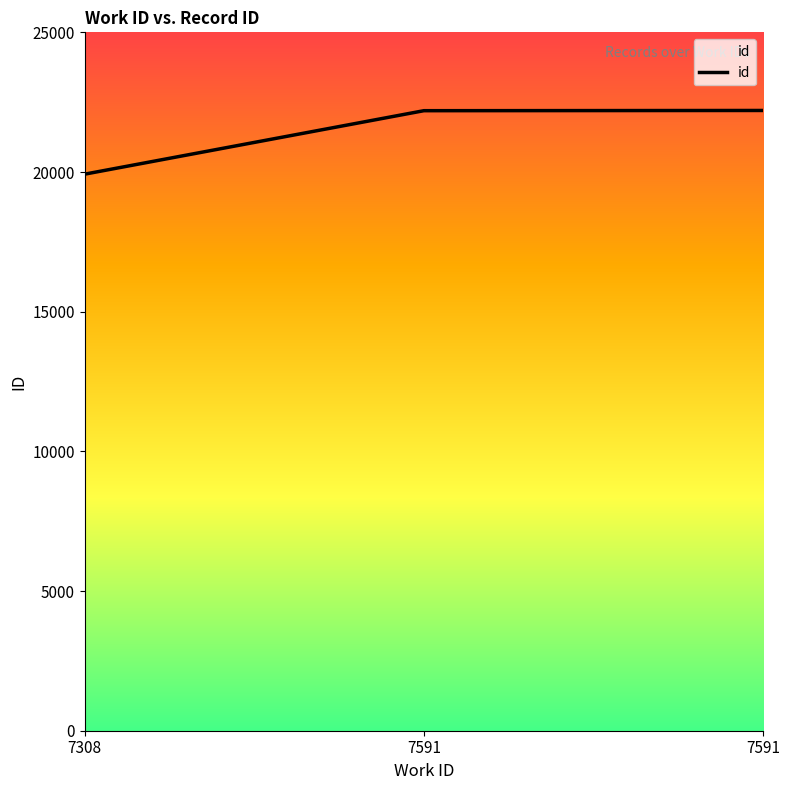

What value does the data have at 7591, to the nearest 100?

22200